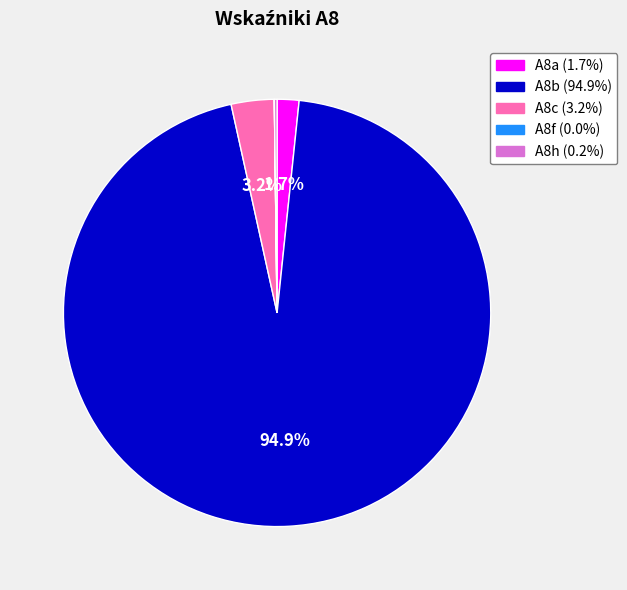

Which has a higher value, A8a or A8b?

A8b